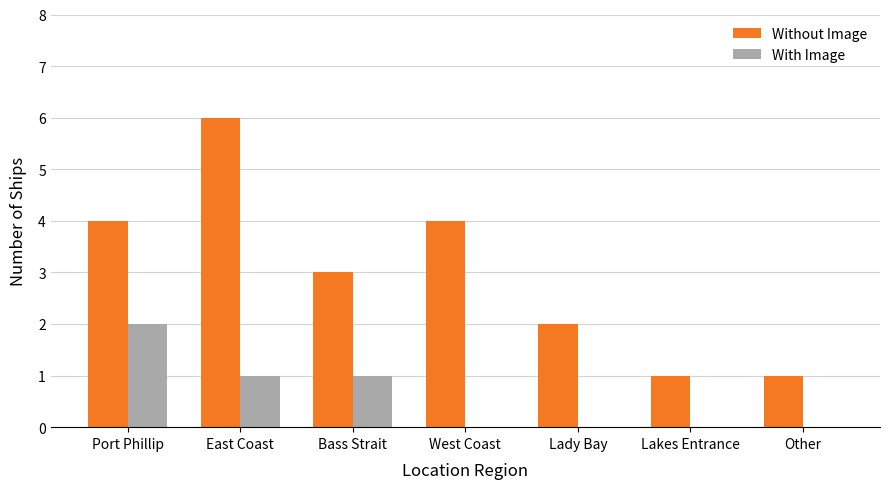

Which category has the highest value in the Without Image series?

East Coast